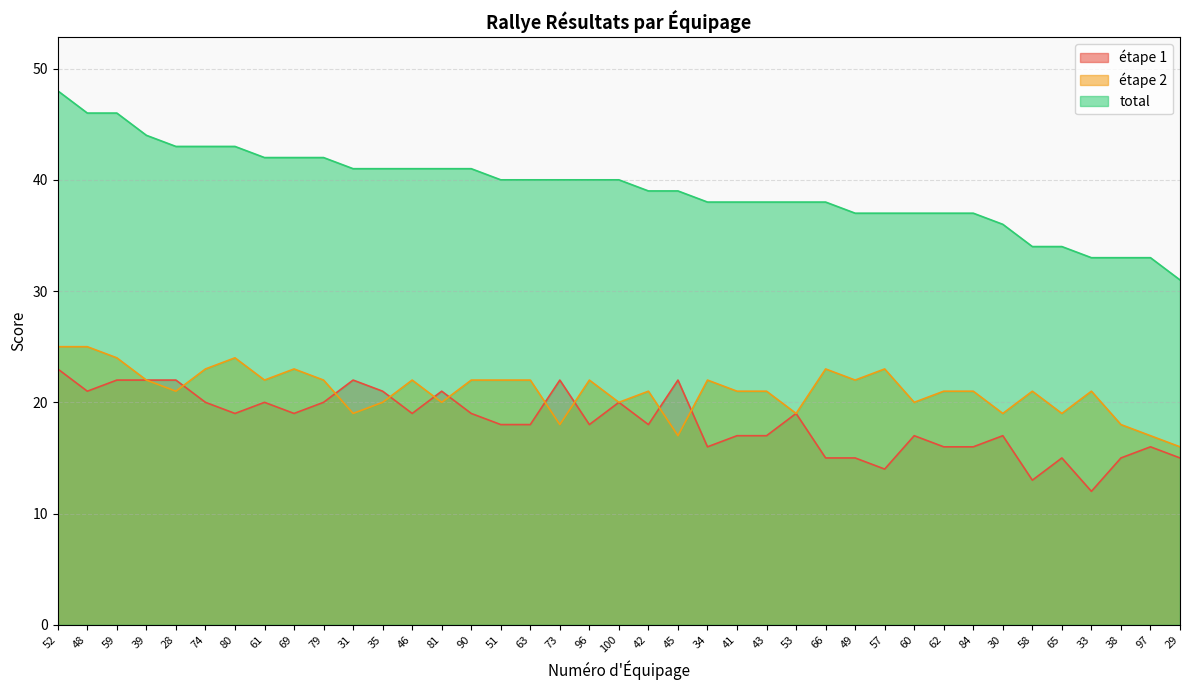

What is the sum of the total values at 30 and 60?

73